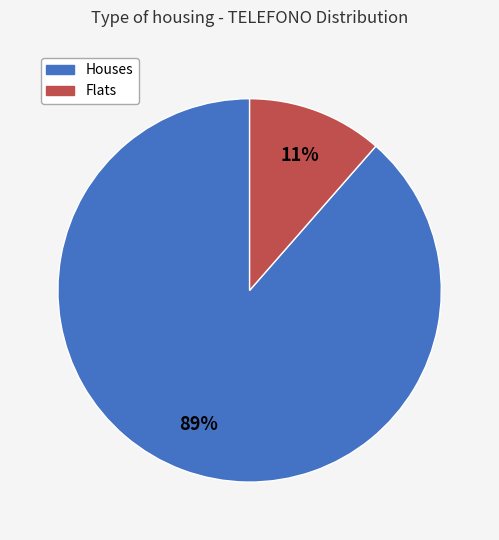

How many segments does this pie chart have?

2